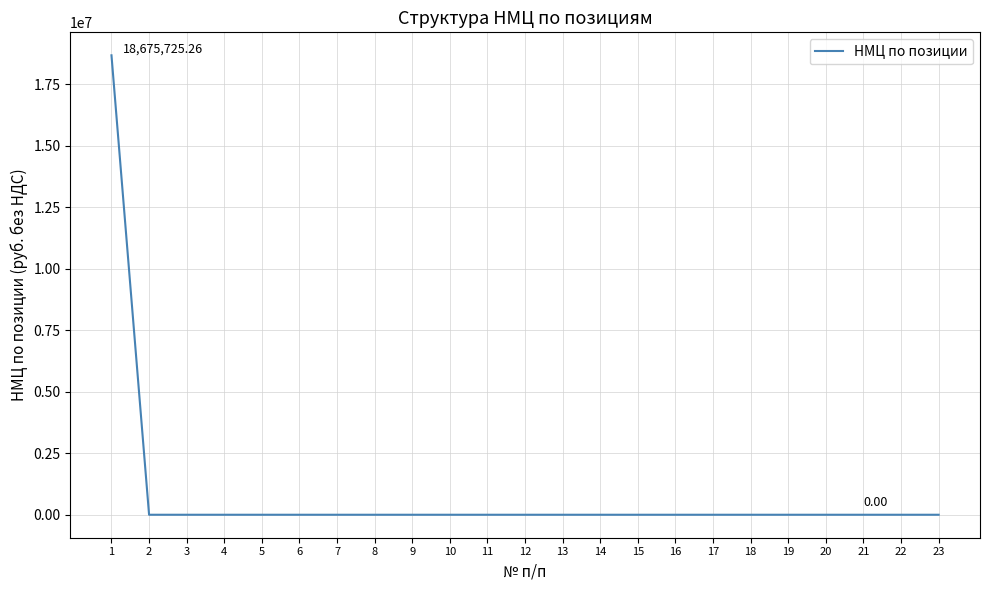

Where is the data nearest to the value 9337862?

2